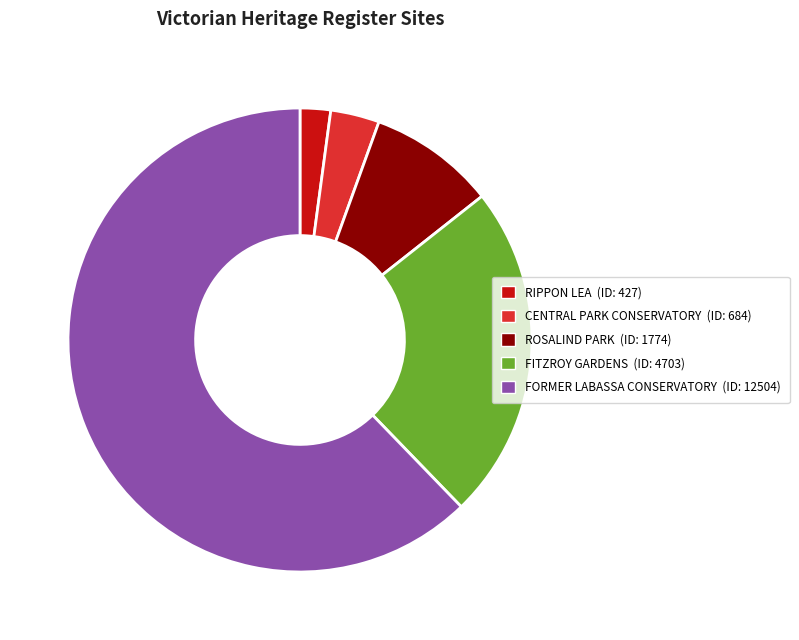

Combined, do FORMER LABASSA CONSERVATORY and FITZROY GARDENS account for over 50%?

Yes